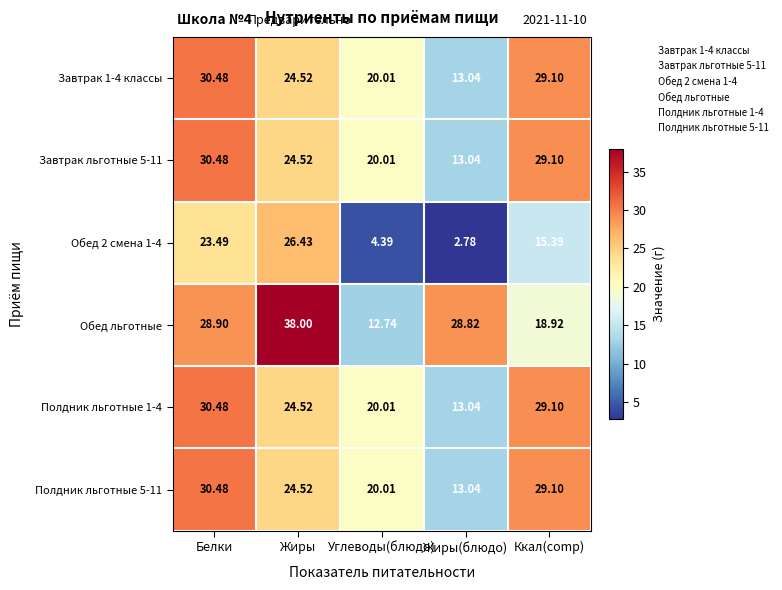

What is the total value across all series at Ккал(comp)?

150.7